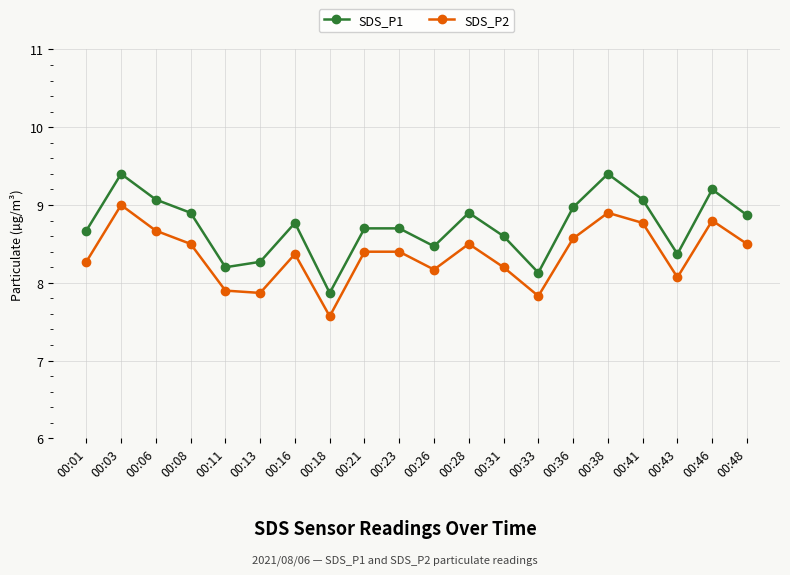

At how many categories does at least one series exceed 7?

20